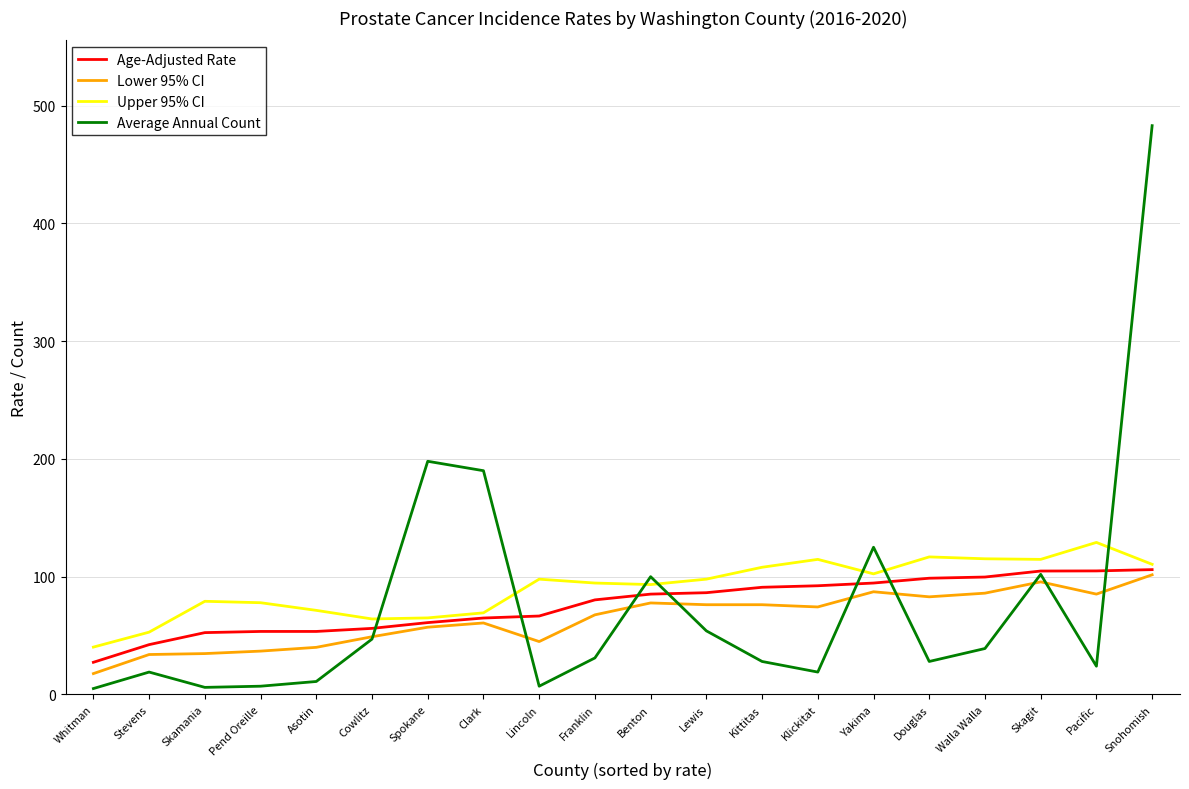

What value does the Age-Adjusted Rate series have at Cowlitz?

56.1